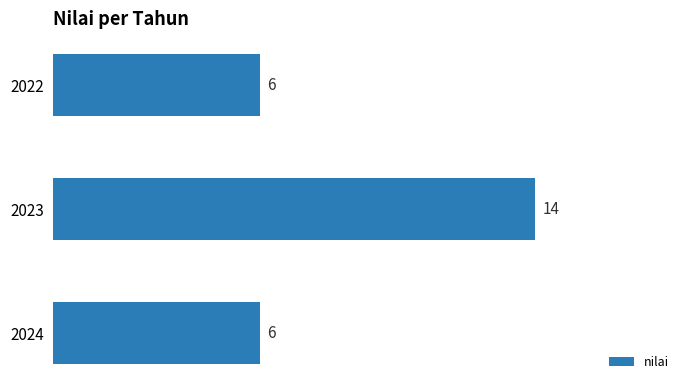

Is it true that the value at 2023 is 14?

True